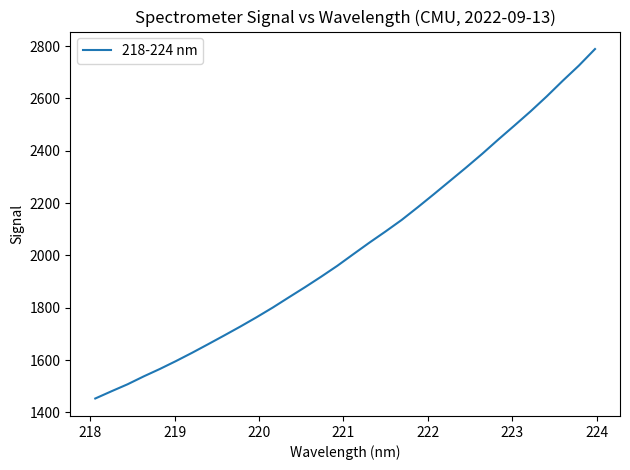

What is the maximum value shown in the chart?

2788.8